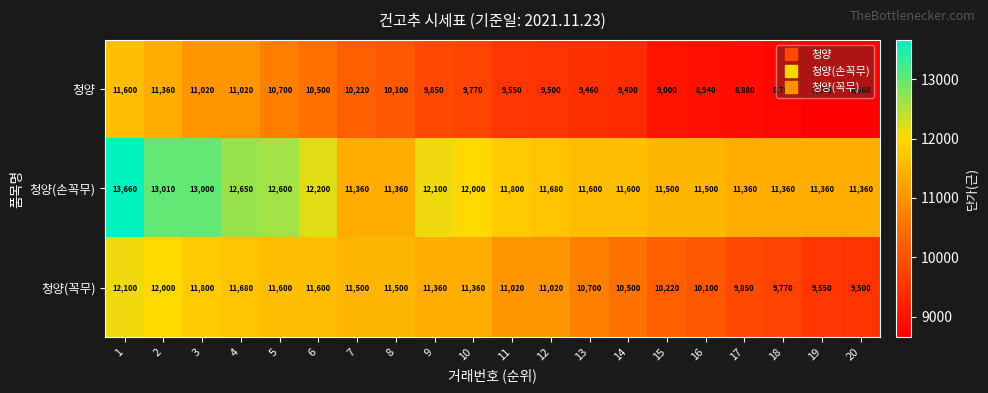

What is the spread (max minus min) of values at 7?

1280